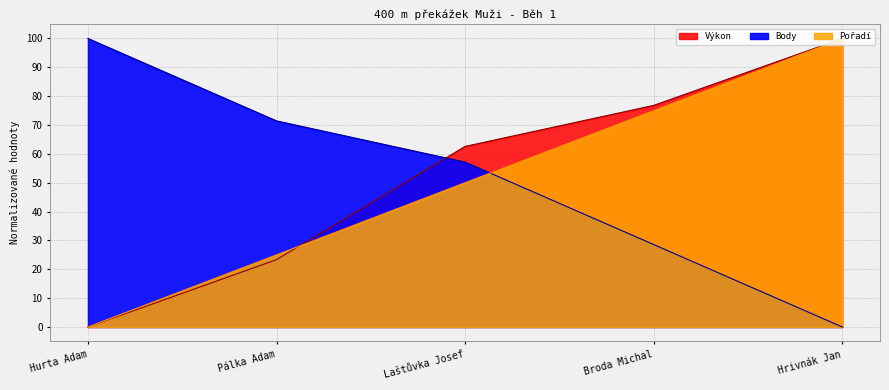

List the labels in order of Výkon value, largest first.

Hrivnák Jan, Broda Michal, Laštůvka Josef, Pálka Adam, Hurta Adam